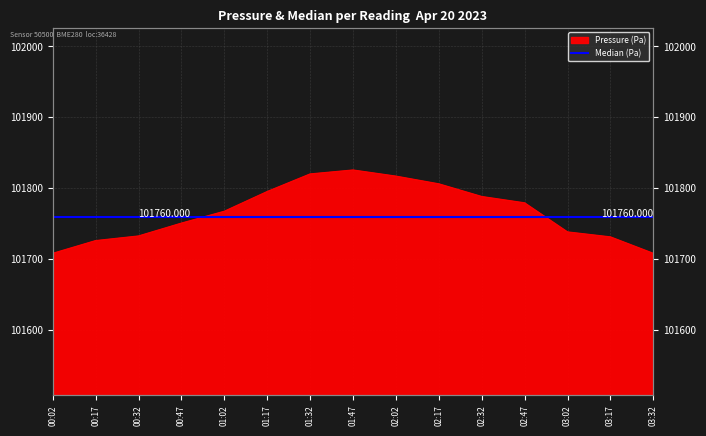

How many lines are shown in the chart?

1